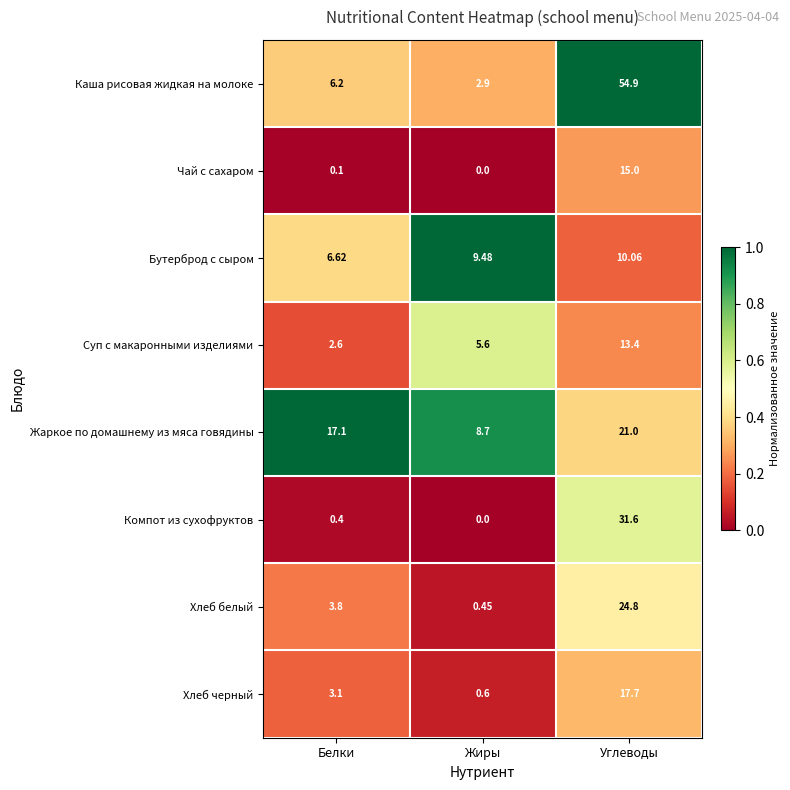

What is the total value across all series at Углеводы?

188.5